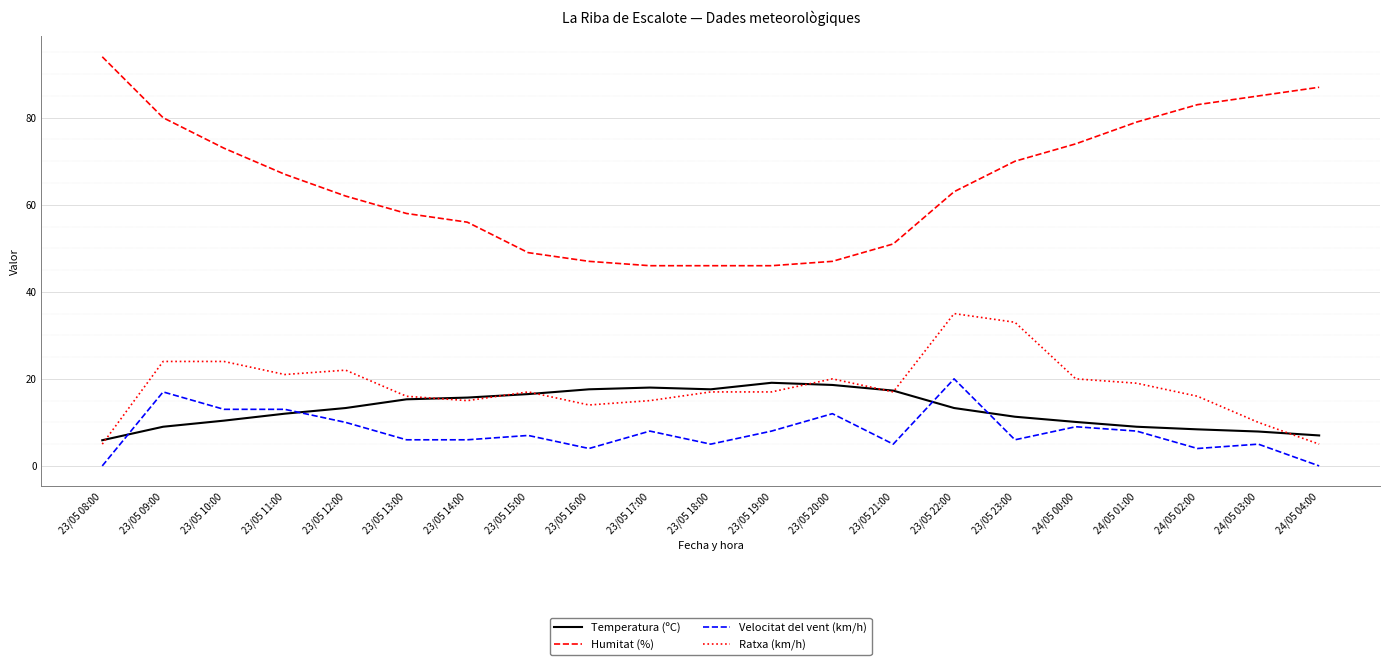

The Temperatura (ºC) series shows 18.0 at 23/05 17:00. True or false?

True